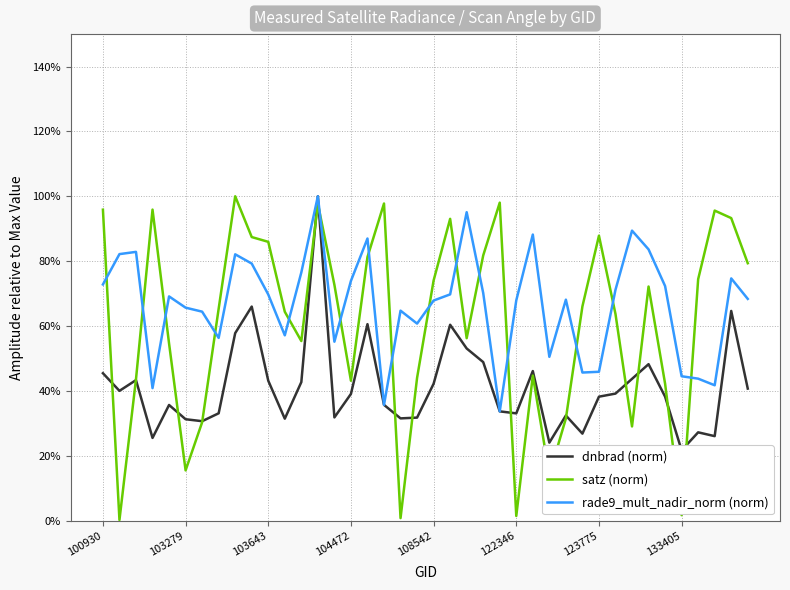

What is the lowest value of the rade9_mult_nadir_norm (norm) series?

33.7